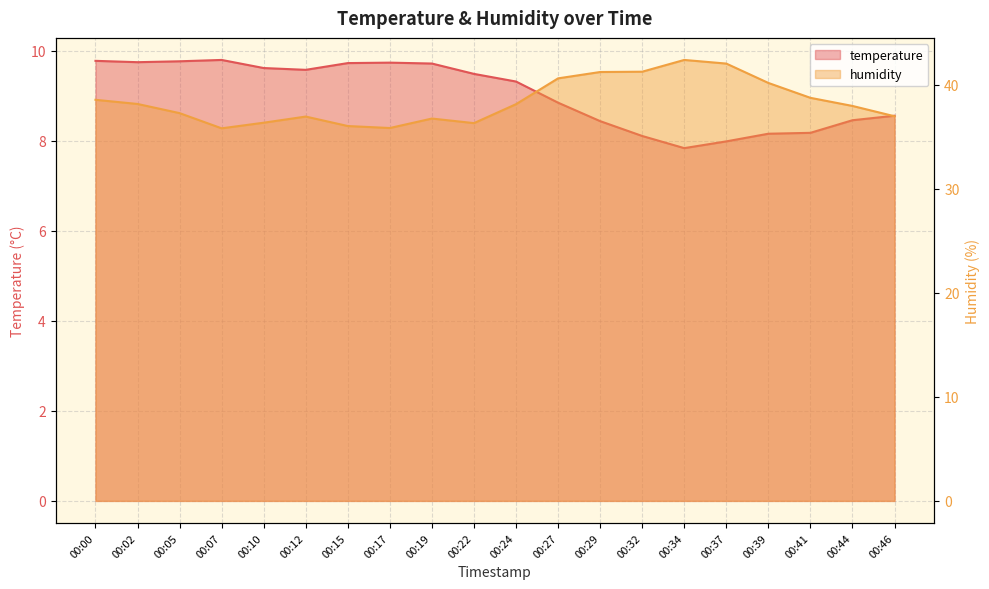

Where does the temperature series first go above 9?

00:00